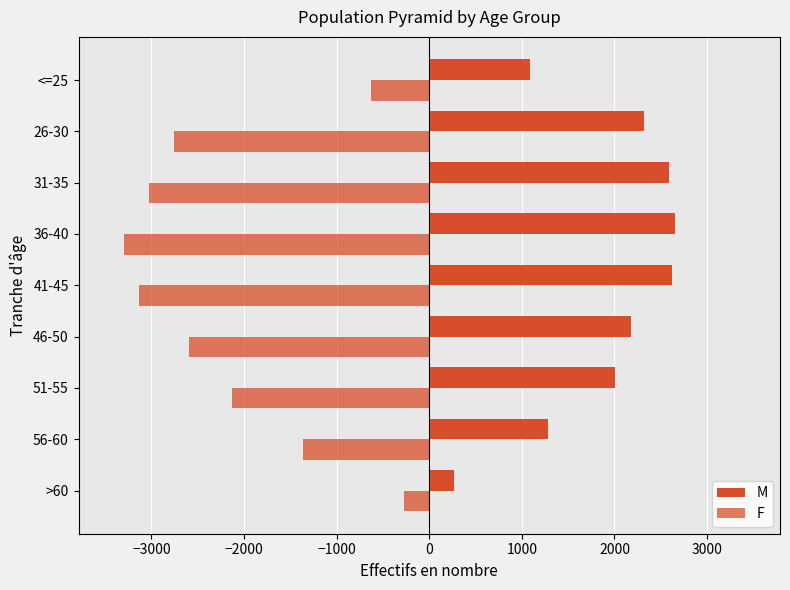

What is the sum of all F values?

-19207